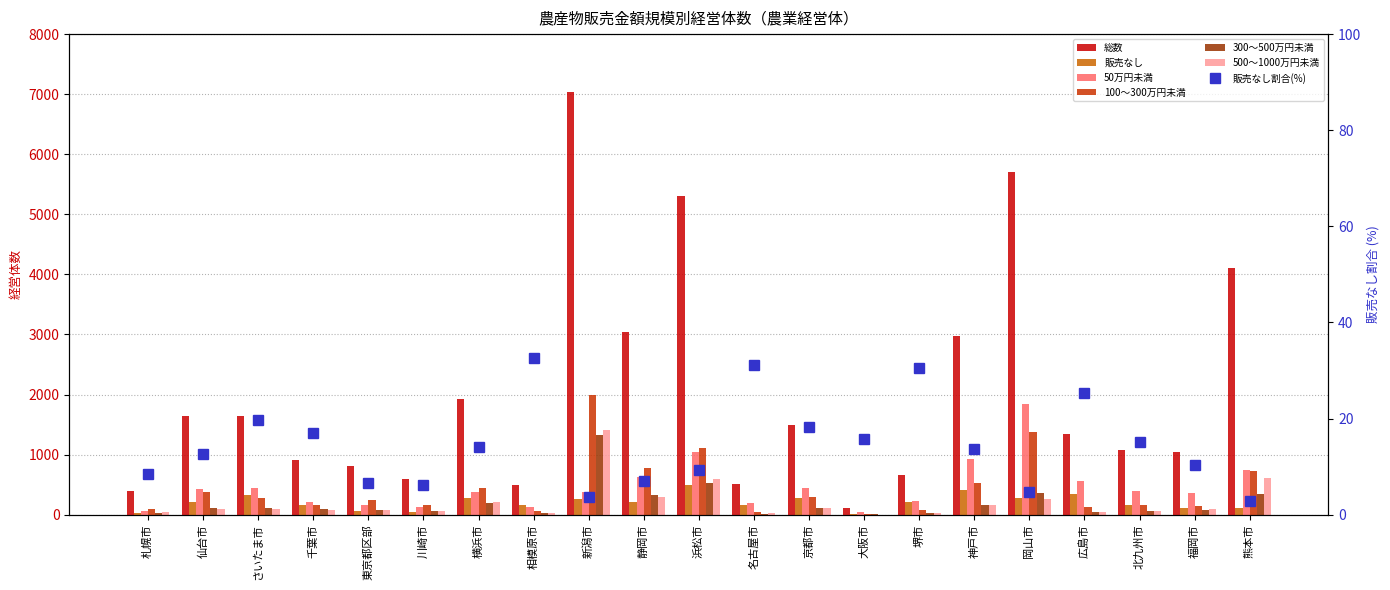

The 50万円未満 series shows 374 at 堺市. True or false?

False